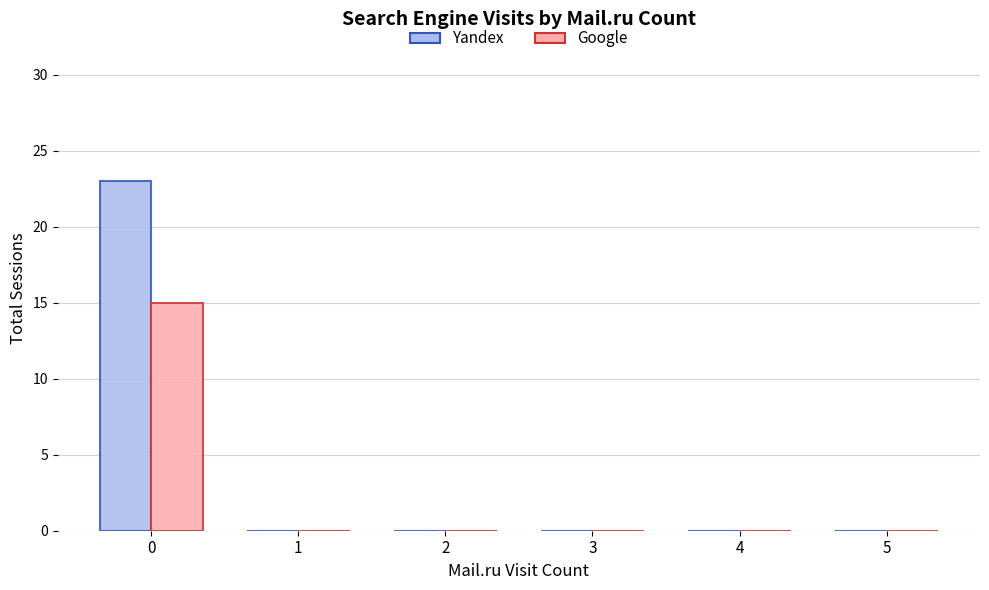

Reading left to right, what are all the values shown in this chart?

Yandex: 0=23	1=0	2=0	3=0	4=0	5=0
Google: 0=15	1=0	2=0	3=0	4=0	5=0